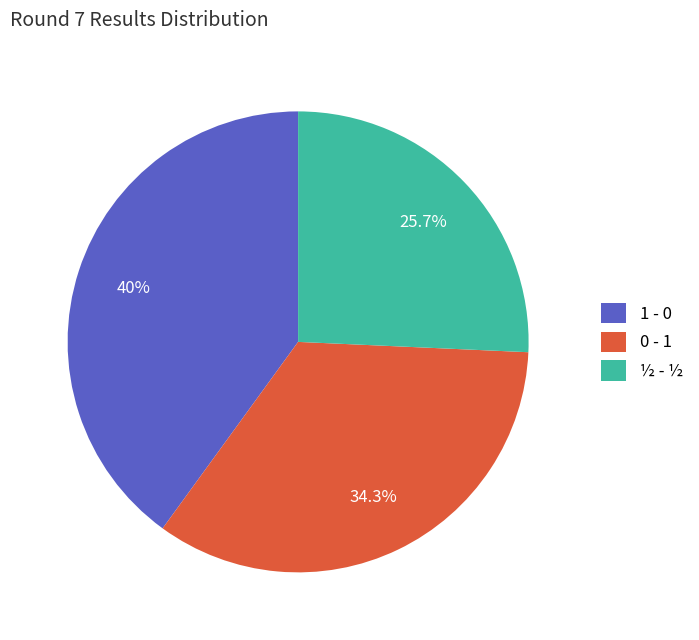

How many segments does this pie chart have?

3